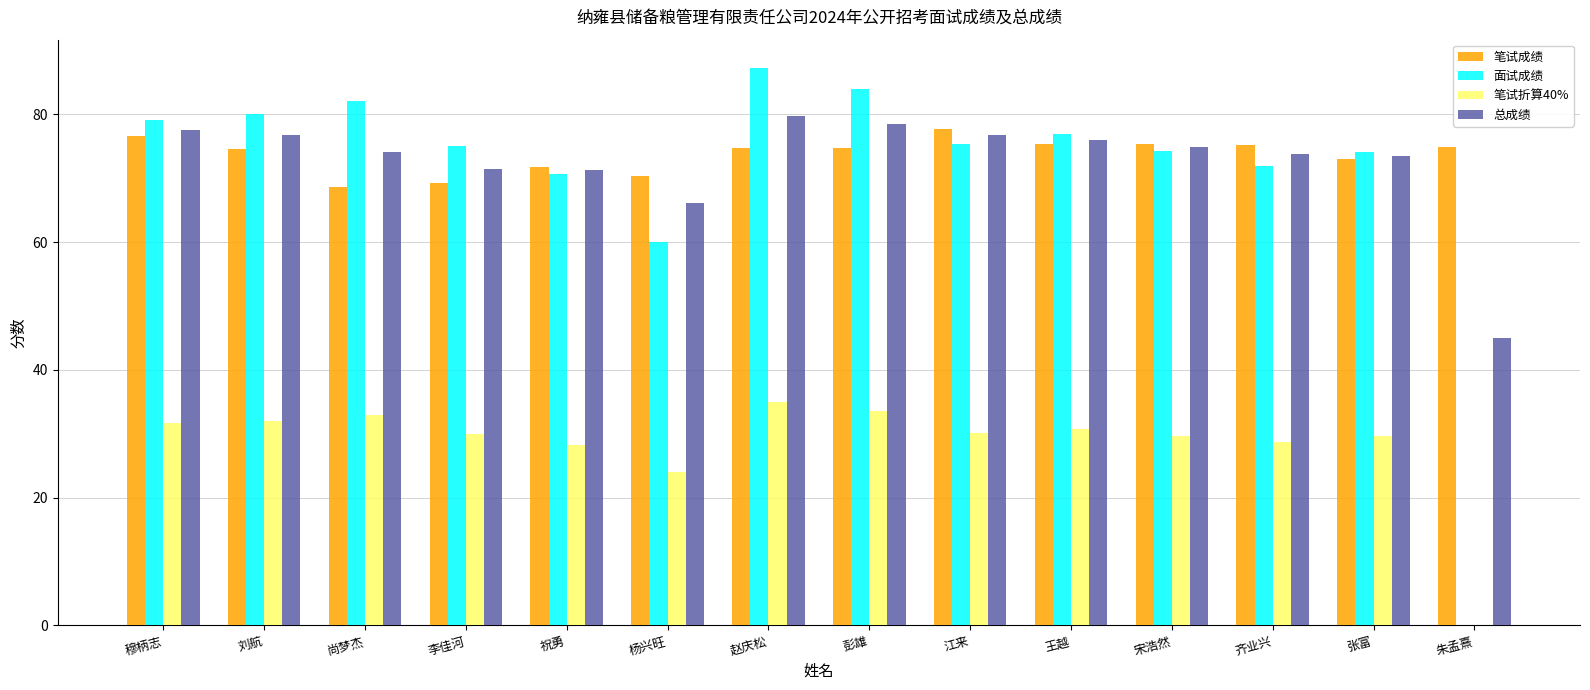

Between 杨兴旺 and 宋浩然, which series saw the biggest shift?

面试成绩